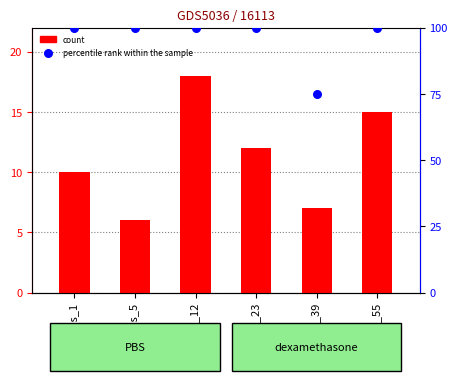

Which series has the largest total across all categories?

percentile rank within the sample